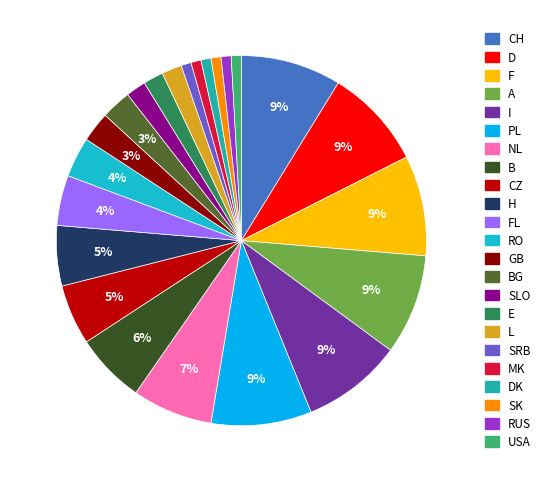

To the nearest percent, what is the difference between the largest and smallest slice percentages?

8%